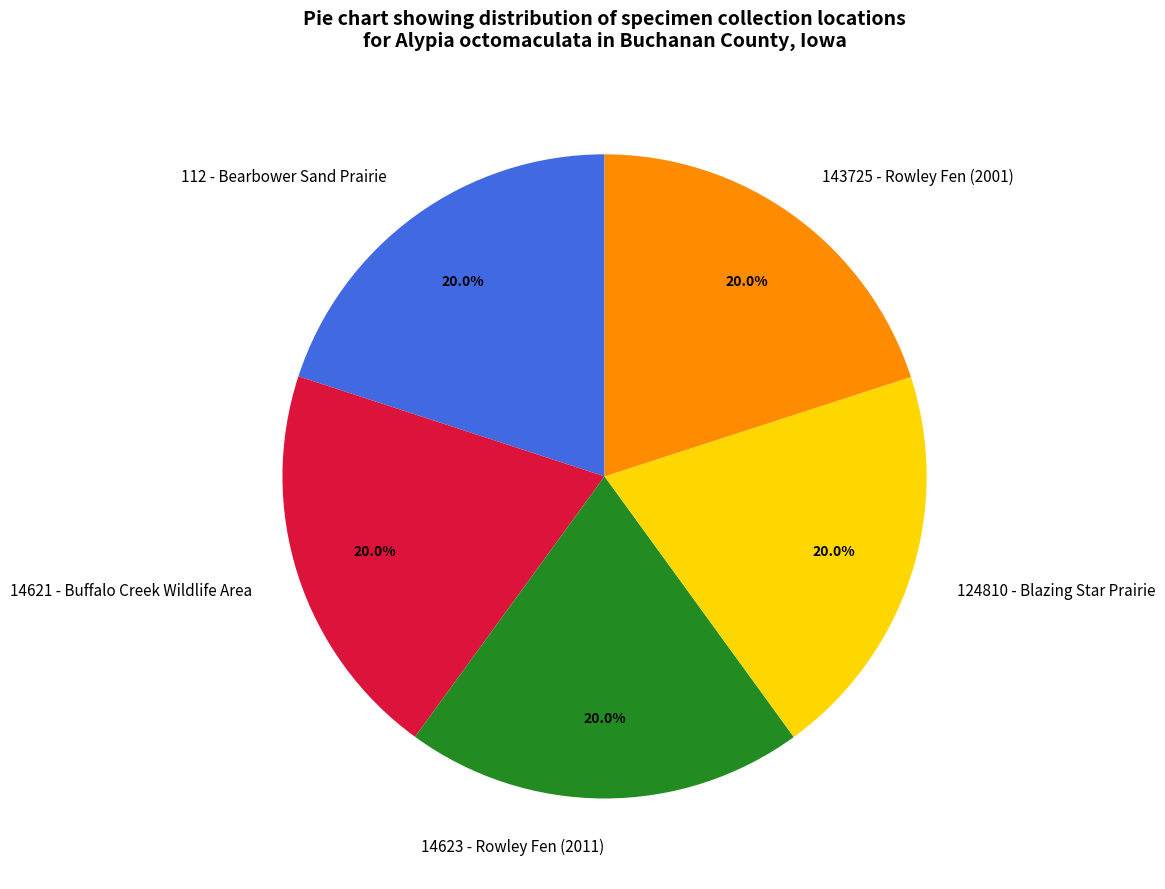

Does any single category account for the majority?

No